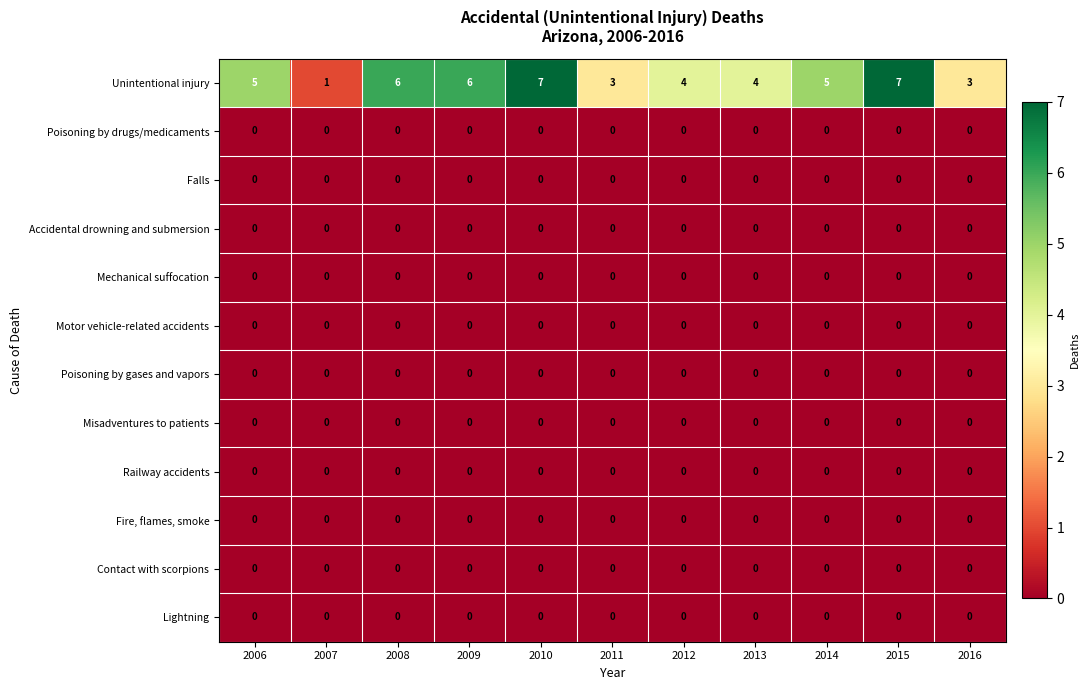

True or false: Misadventures to patients has a value of 0 at 2016.

True